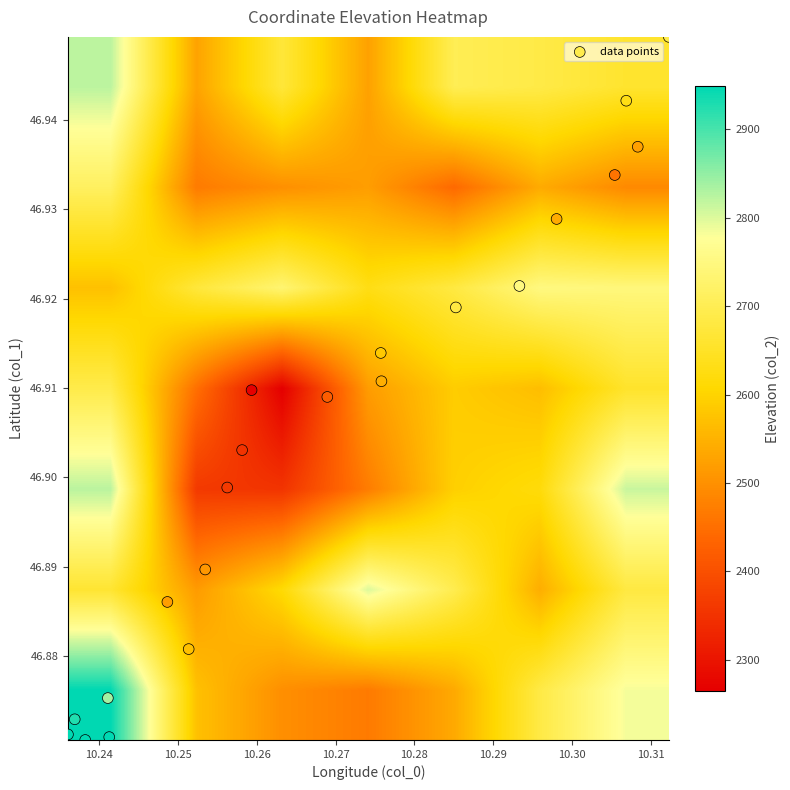

Reading left to right, list all the values displayed in this chart.

col_0: col_0=10.3	col_1=10.3	col_2=10.3	3=10.3	4=10.3	5=10.3	6=10.3	7=10.3	8=10.3	9=10.3	10=10.3	11=10.3	12=10.3	13=10.3	14=10.2	15=10.3	16=10.2	17=10.2	18=10.2	19=10.2	20=10.2
col_1: col_0=46.9	col_1=46.9	col_2=46.9	3=46.9	4=46.9	5=46.9	6=46.9	7=46.9	8=46.9	9=46.9	10=46.9	11=46.9	12=46.9	13=46.9	14=46.9	15=46.9	16=46.9	17=46.9	18=46.9	19=46.9	20=46.9
col_2: col_0=2690.0	col_1=2629.0	col_2=2522.0	3=2456.0	4=2539.0	5=2750.0	6=2680.0	7=2584.0	8=2545.0	9=2422.0	10=2265.0	11=2353.0	12=2362.0	13=2510.0	14=2521.0	15=2572.0	16=2837.0	17=2927.0	18=2958.0	19=2985.0	20=3037.0